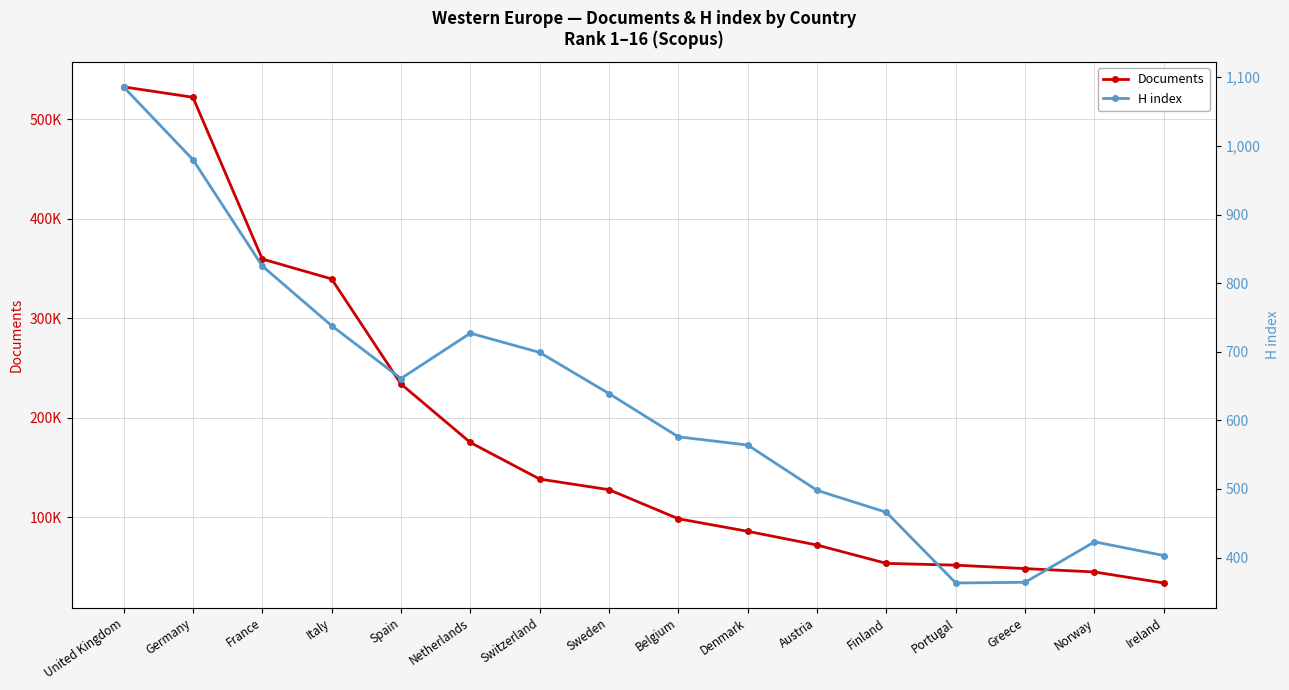

What is the difference between the H index values at Spain and Ireland?

258